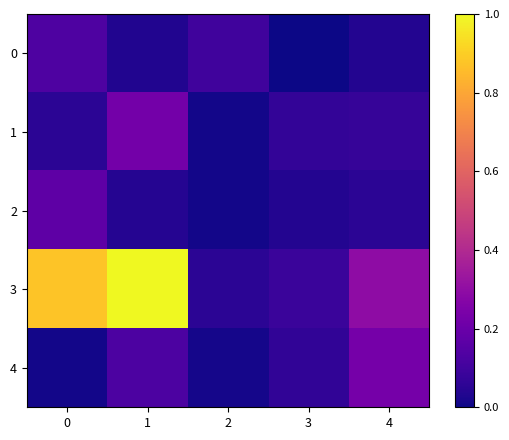

Between 3 and 4, which is larger?

4